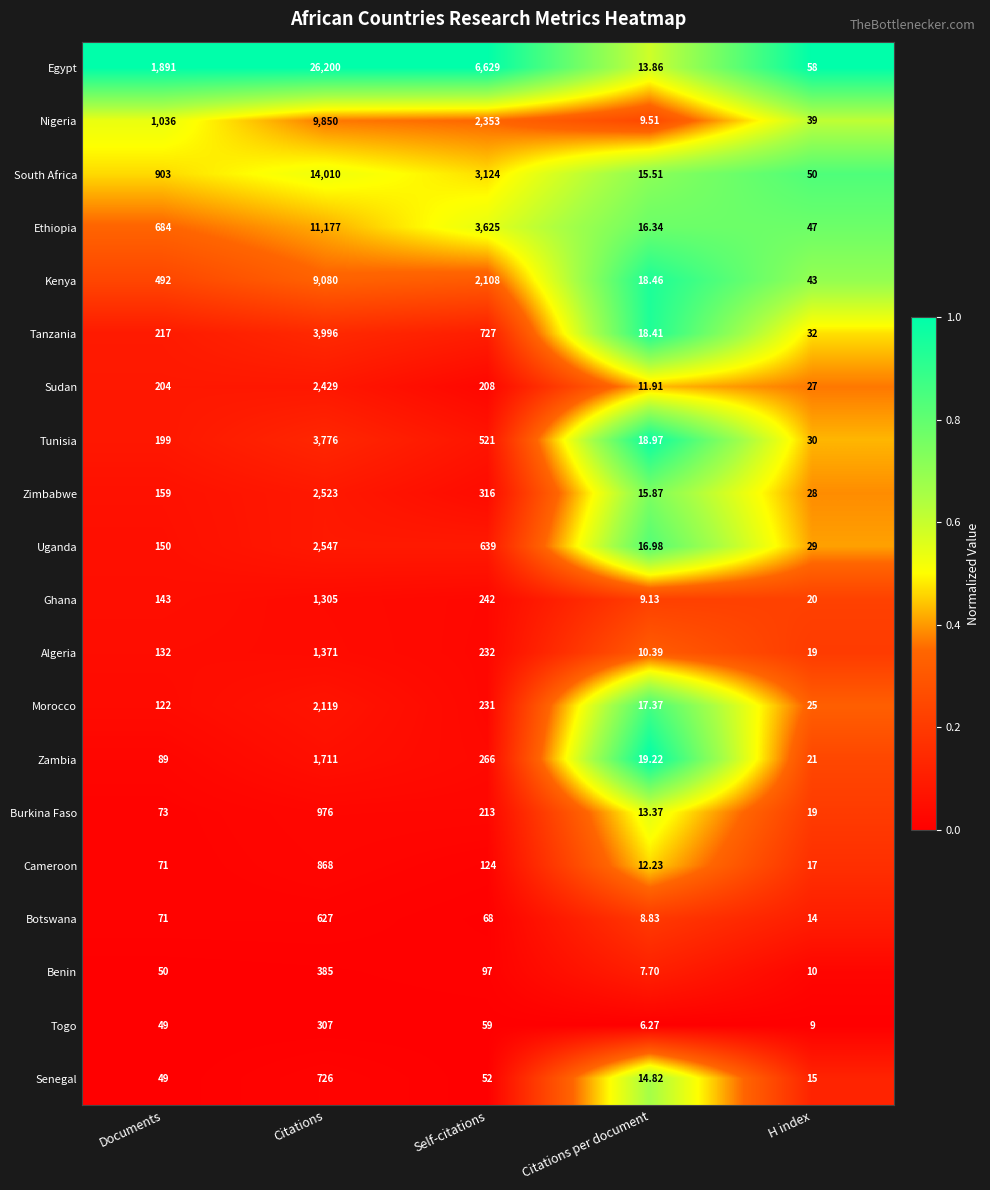

Which category has the highest value across all series?

Citations